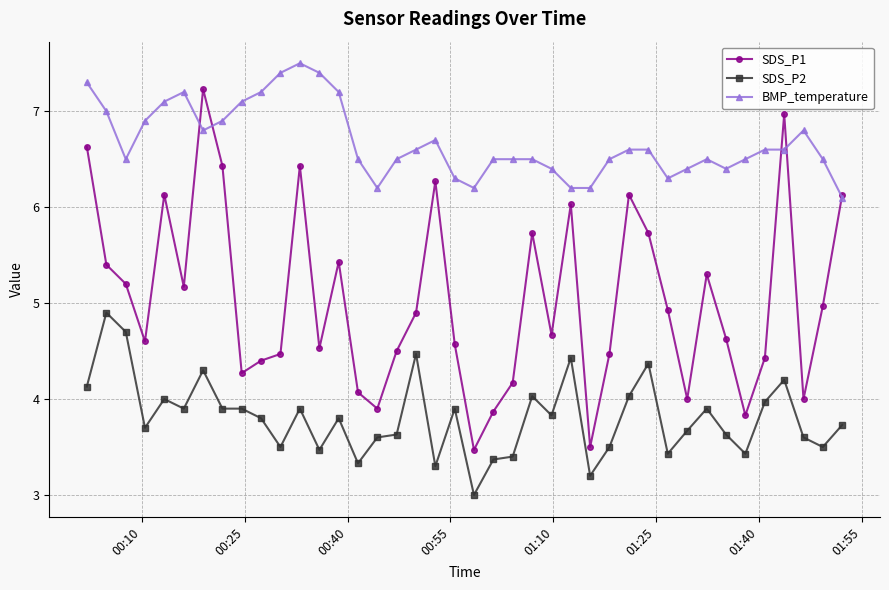

What is the minimum value for BMP_temperature?

6.1